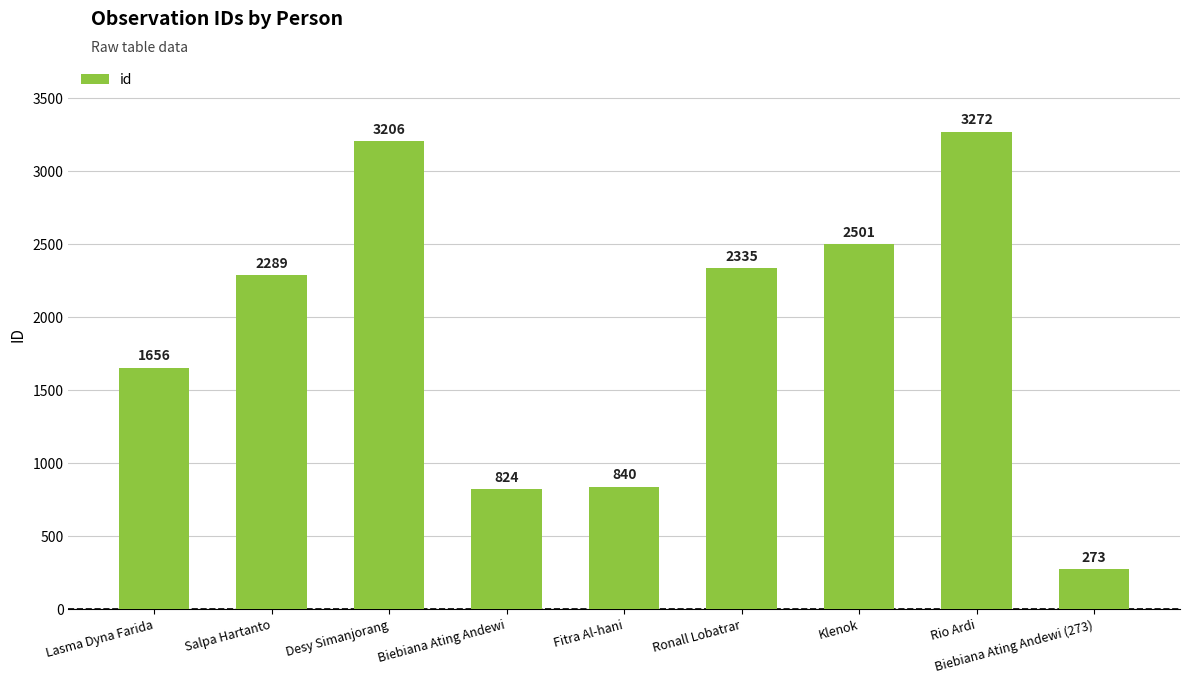

Are the bars grouped side by side (vs. stacked)?

No